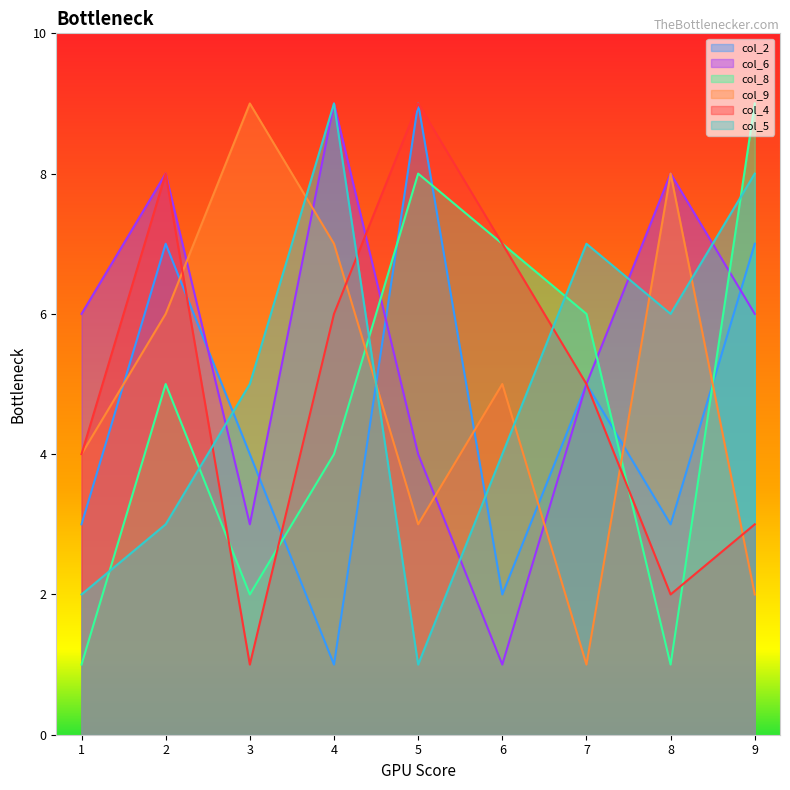

Which category has the highest value across all series?

5